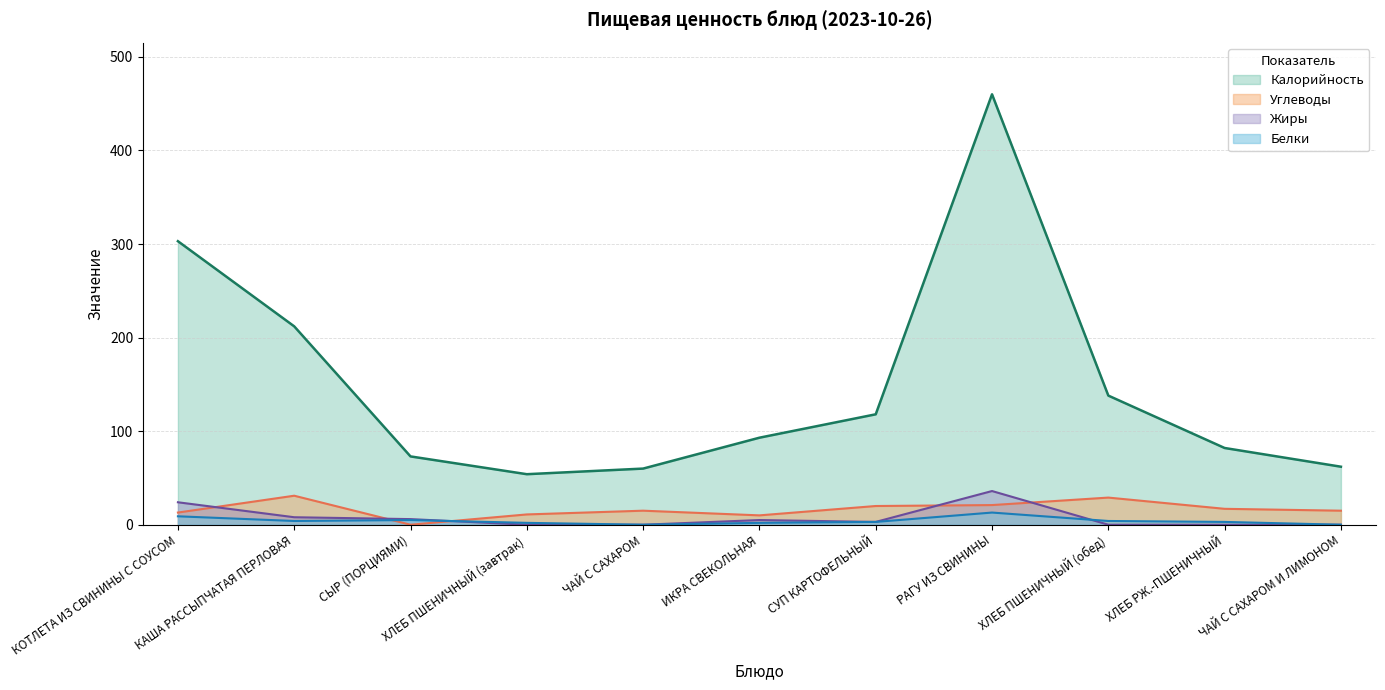

At how many categories does at least one series exceed 109?

5